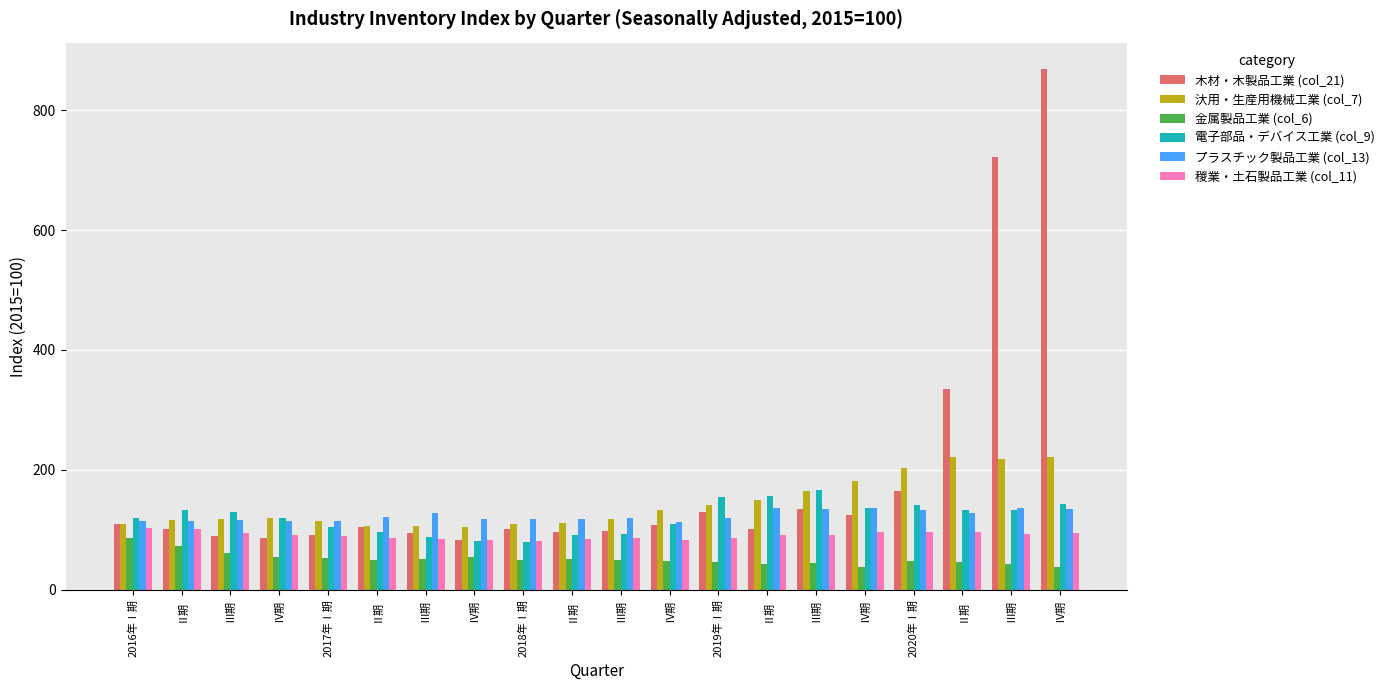

Does the chart contain stacked bars?

No